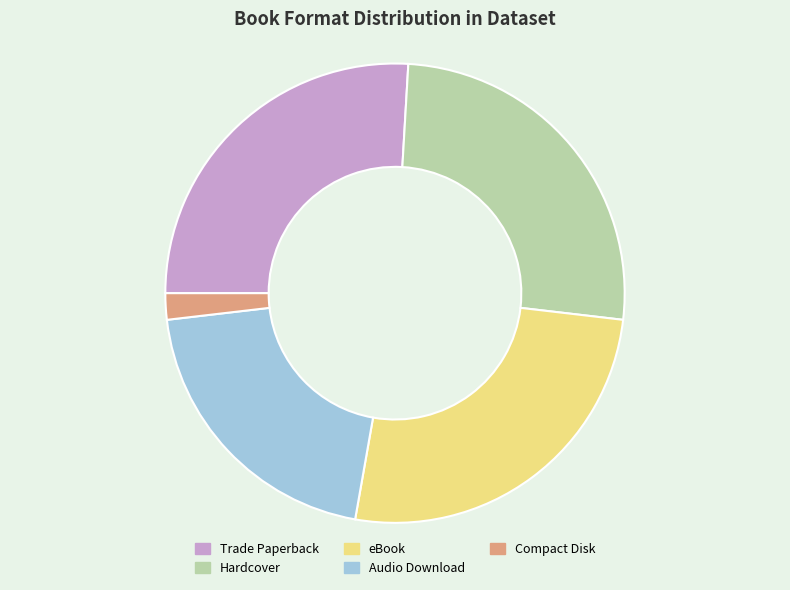

Is it true that Audio Download is 32% of the pie?

False